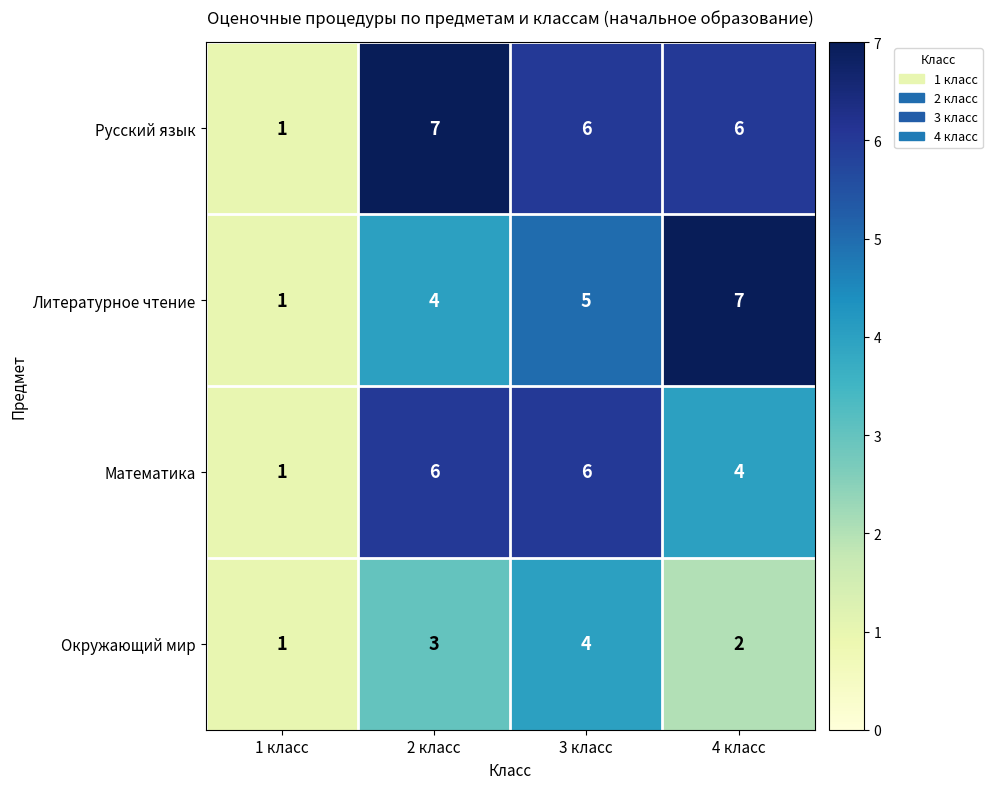

At which category is the sum across all series the highest?

3 класс